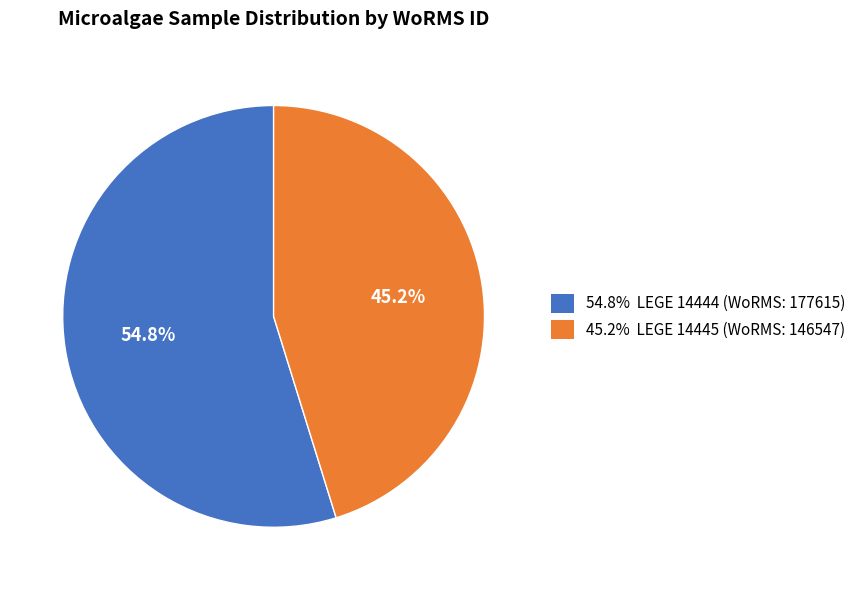

Does any single category account for the majority?

Yes